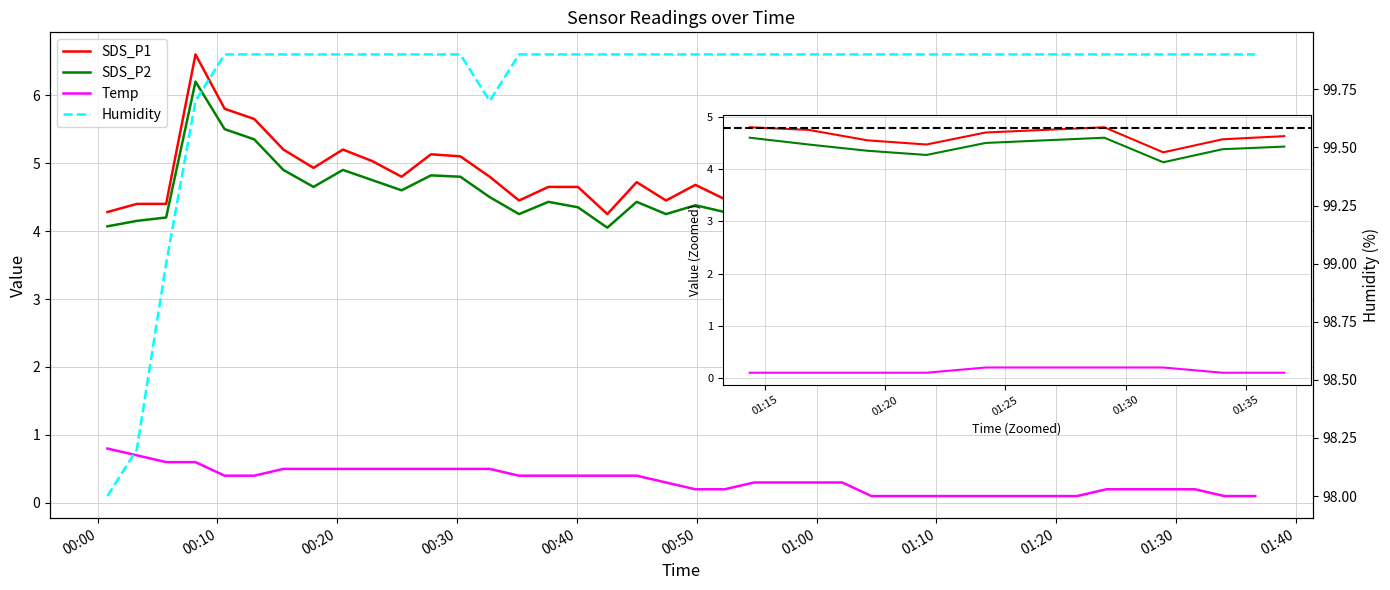

At which label is SDS_P2 closest to 5?

01:00